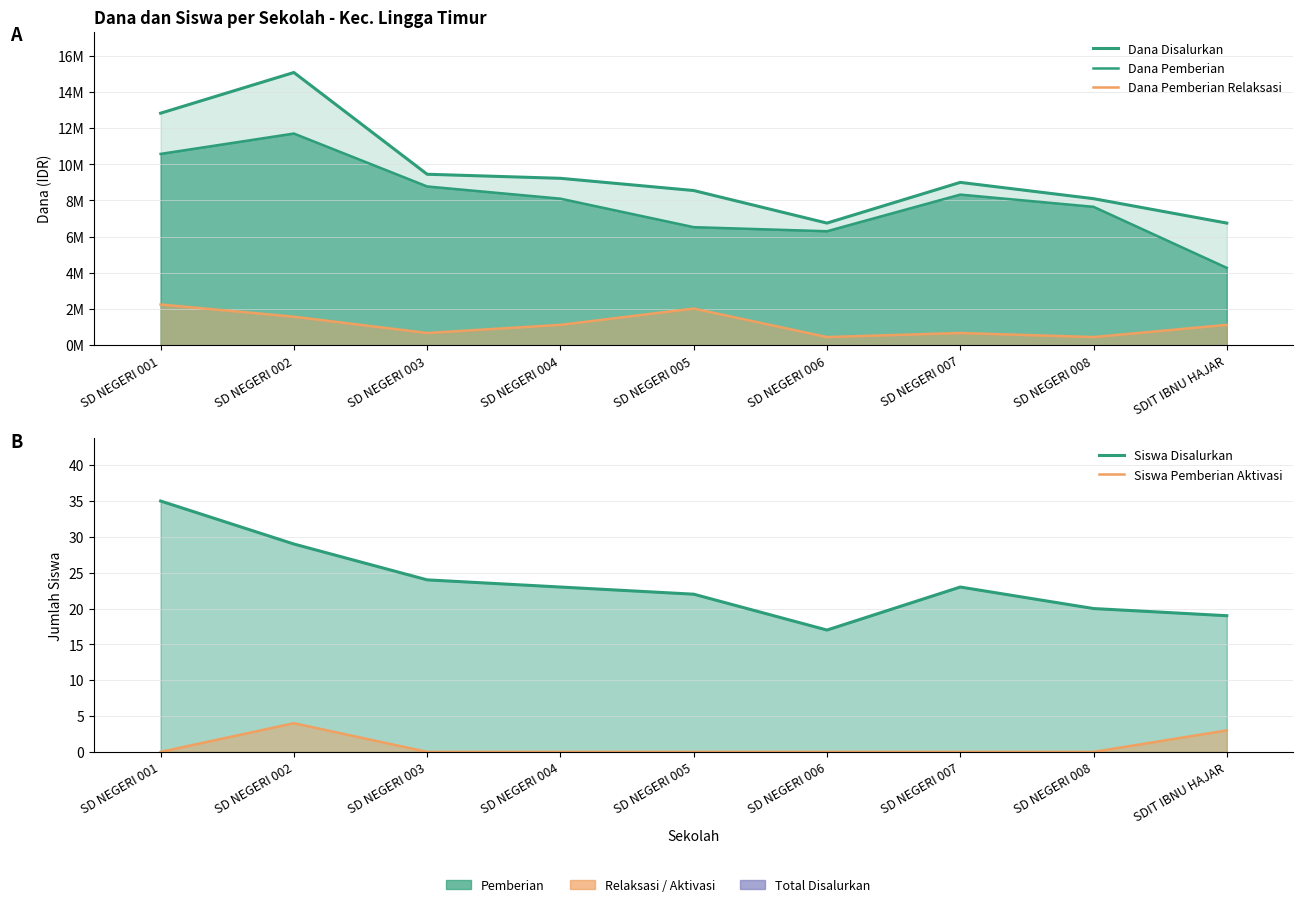

Between SD NEGERI 001 and SD NEGERI 002, which series saw the biggest shift?

Dana Disalurkan